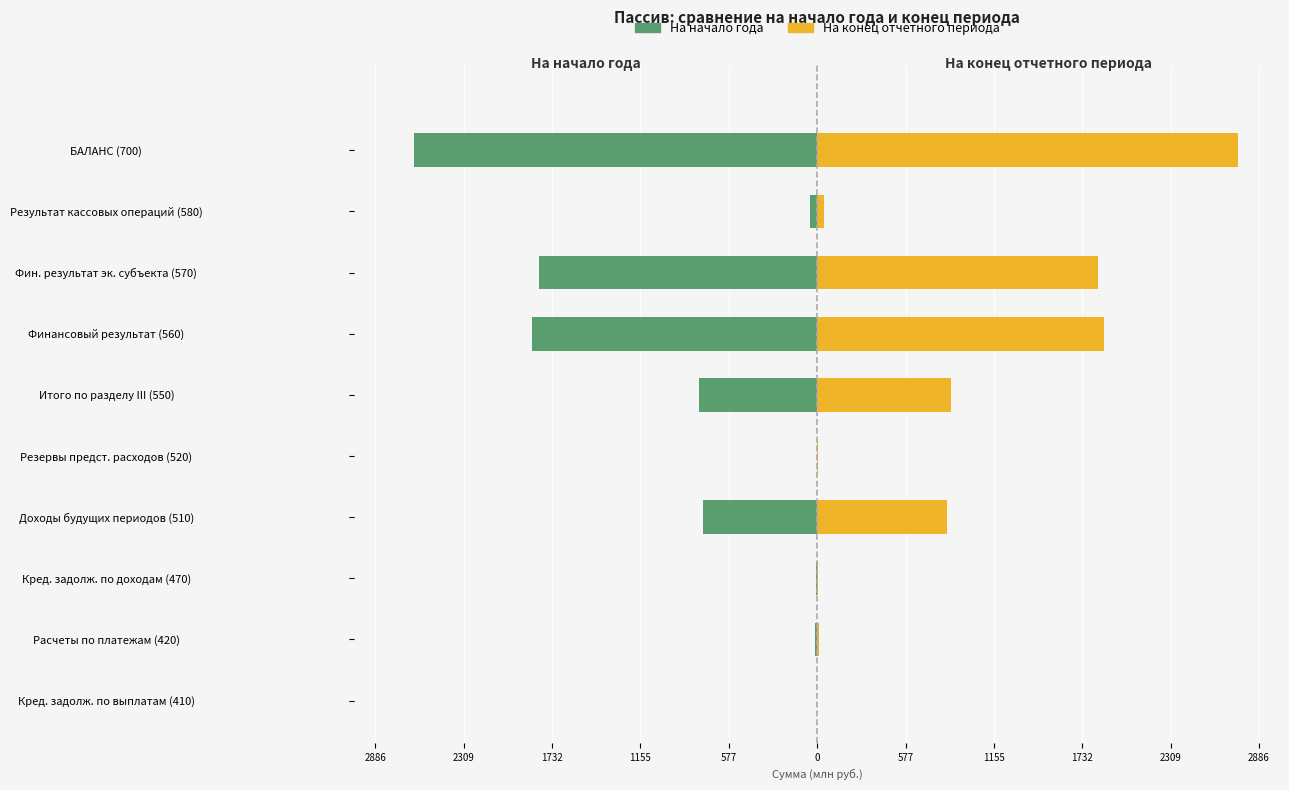

Which series has the largest total across all categories?

На конец отчетного периода